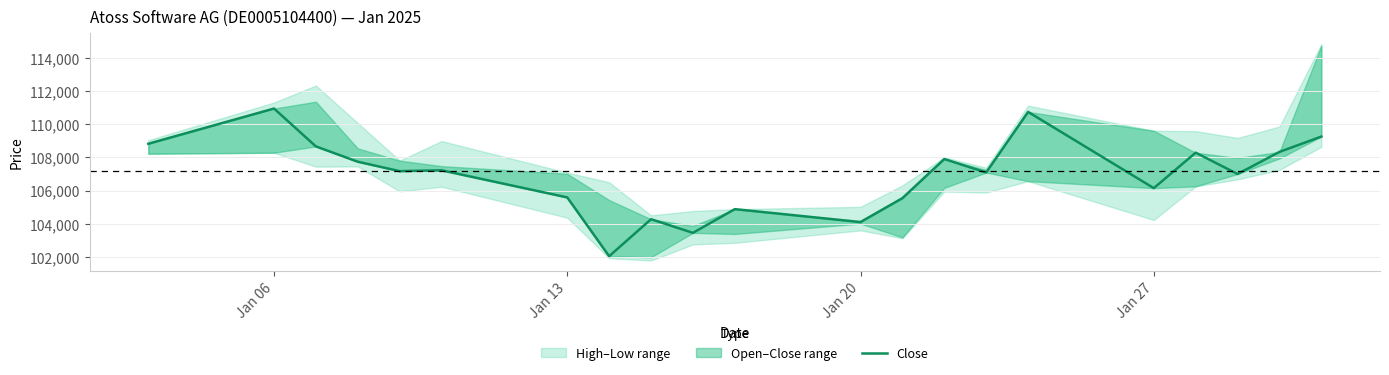

What is the difference between the second highest and minimum values?

8698